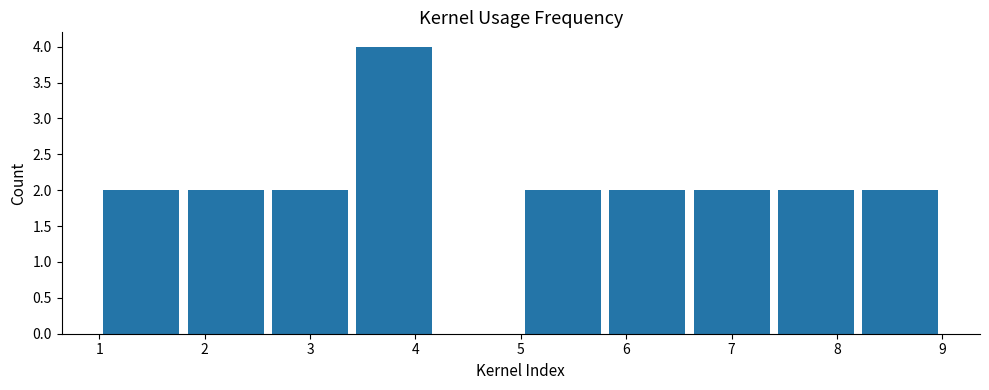

Reading left to right, list every bar in this chart as the range it spans on the x-axis followed by its height. The values are not printed on the chart, so give them approximately, as read against the axis.

1.0 to 1.8: 2
1.8 to 2.6: 2
2.6 to 3.4: 2
3.4 to 4.2: 4
4.2 to 5.0: 0
5.0 to 5.8: 2
5.8 to 6.6: 2
6.6 to 7.4: 2
7.4 to 8.2: 2
8.2 to 9.0: 2